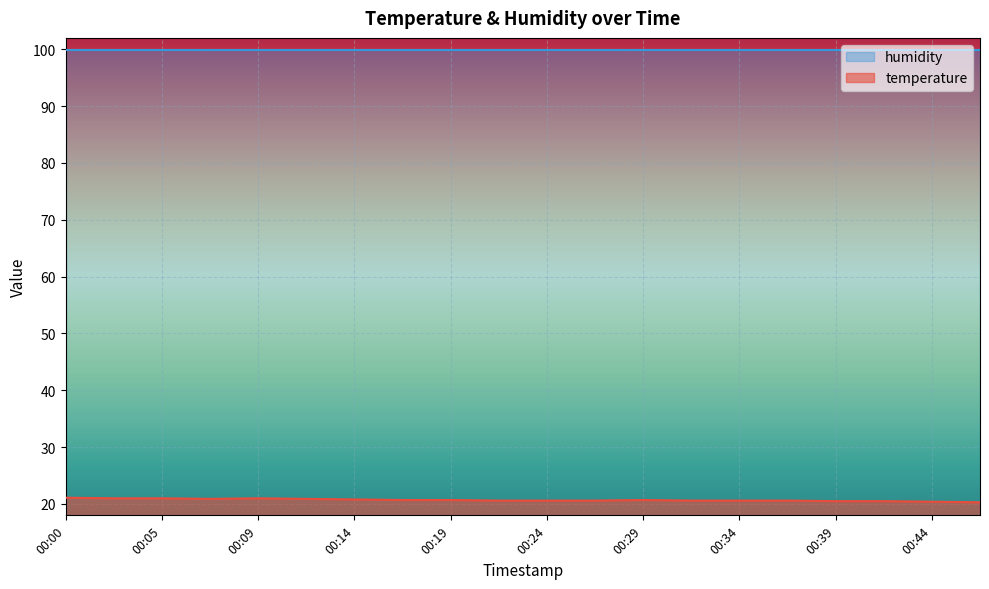

How many series are shown in this chart?

2